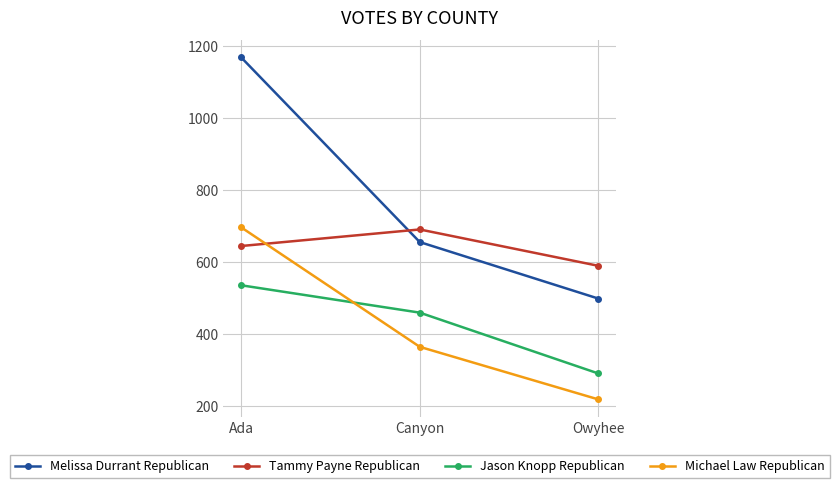

What position from the left is Owyhee?

3